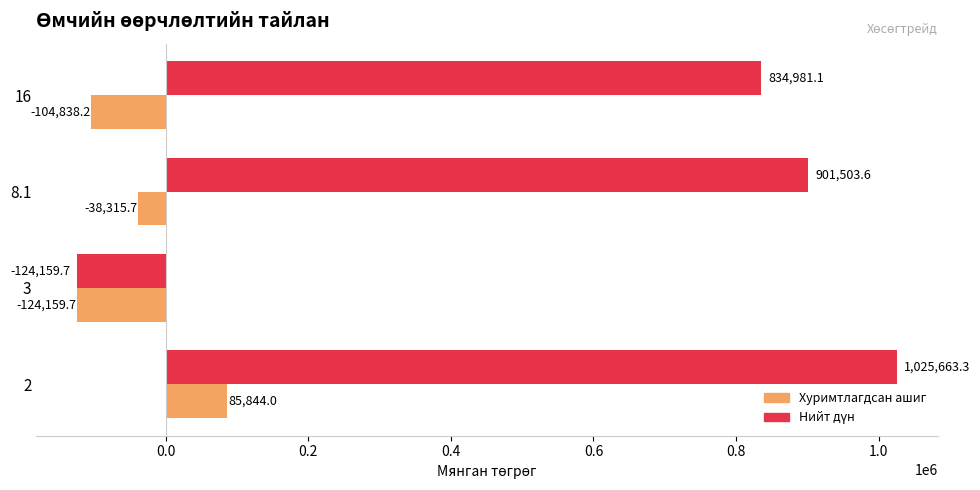

Rank the categories by Хуримтлагдсан ашиг value from highest to lowest.

2, 8.1, 16, 3